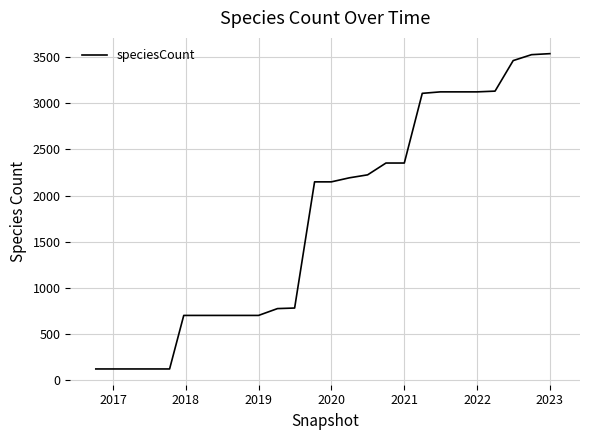

What is the difference between the maximum and minimum values?

3416